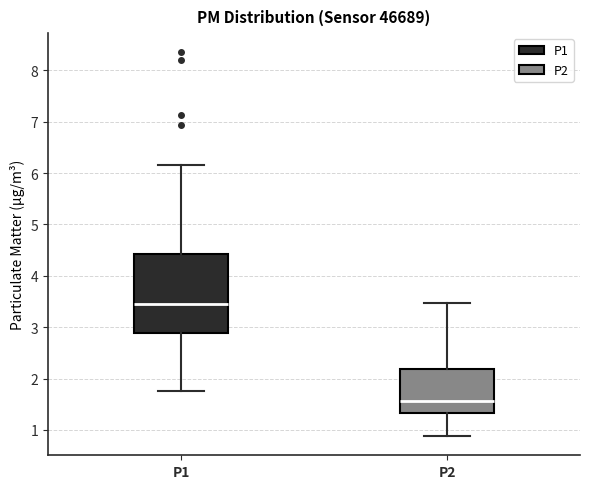

Which box has the lowest median line?

P2